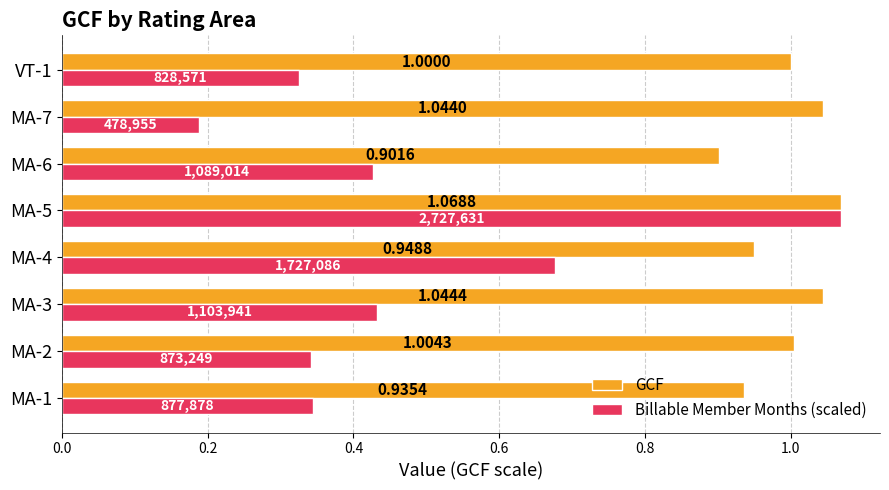

Rank the series by their average value, from lowest to highest.

Billable Member Months (scaled), GCF